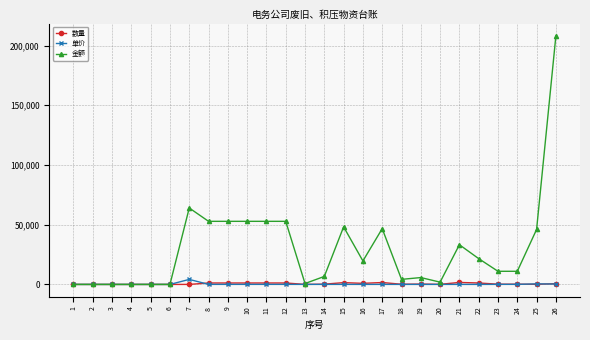

What is the maximum value for 金额?

208000.0